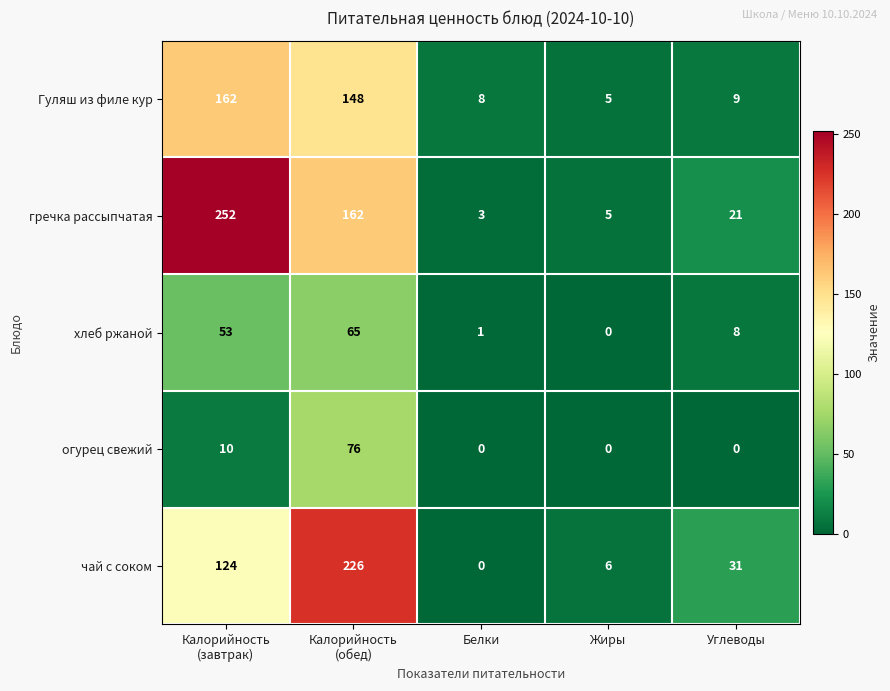

Between Калорийность
(завтрак) and Углеводы, which series saw the biggest shift?

гречка рассыпчатая